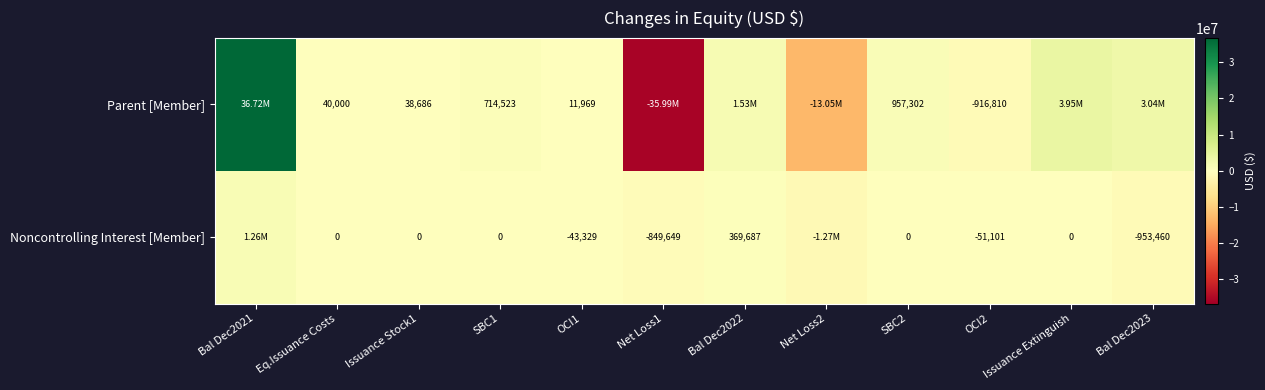

What is the sum of the Parent [Member] values at Eq.Issuance Costs and OCI2?

-876810